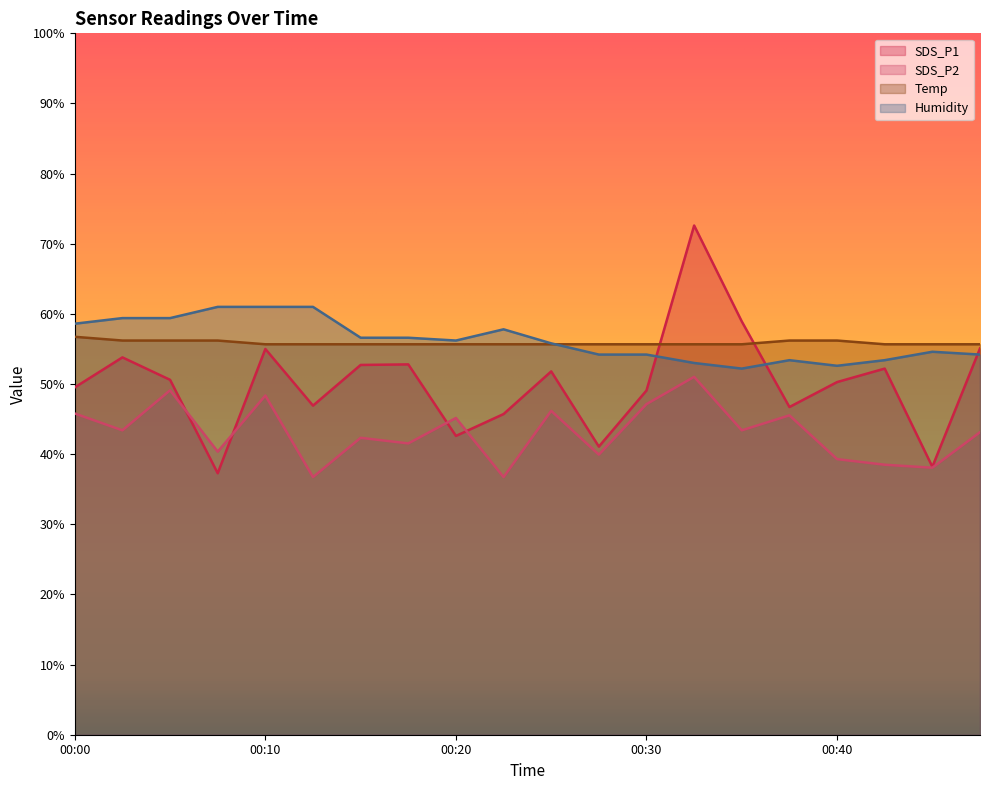

At which label does SDS_P1 reach its minimum?

00:07